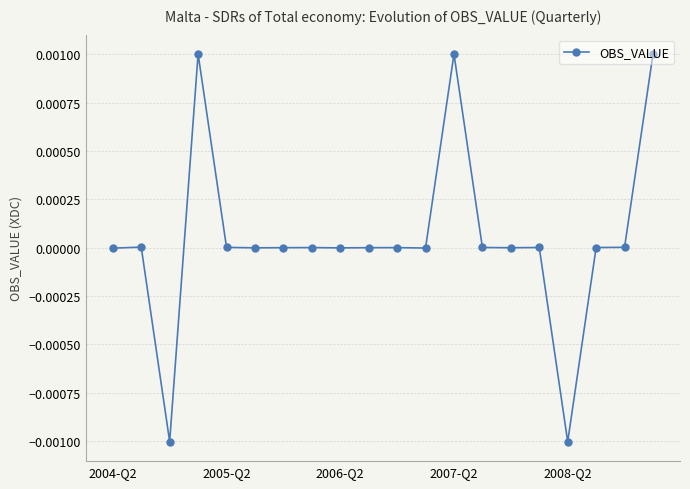

True or false: the data has more than 1 interior local peaks.

True